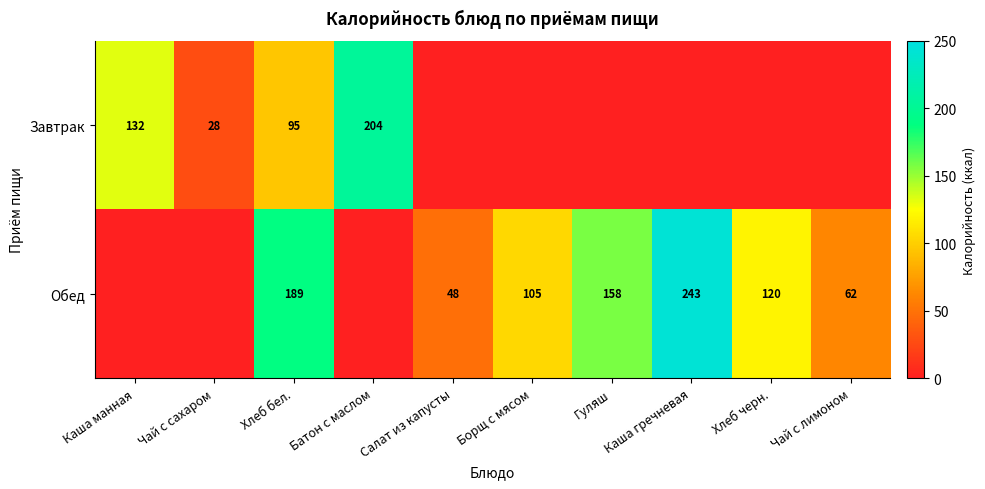

The value of Обед at Хлеб бел. is 331. True or false?

False